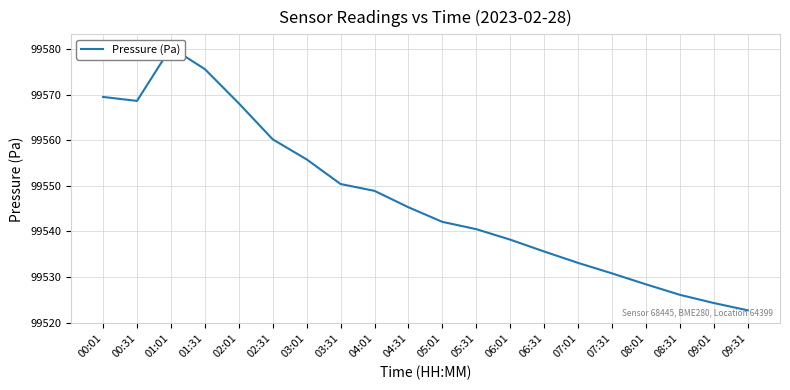

What is the difference between the maximum and minimum values?

57.7